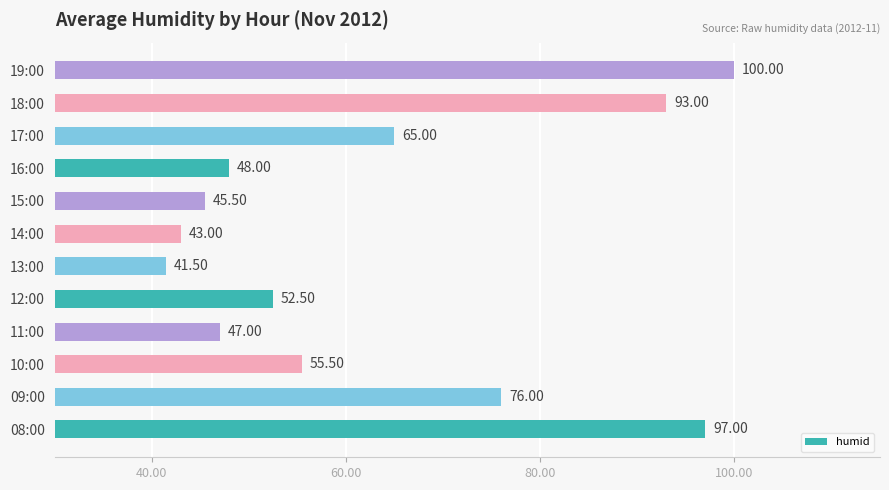

How many values are below 55?

6